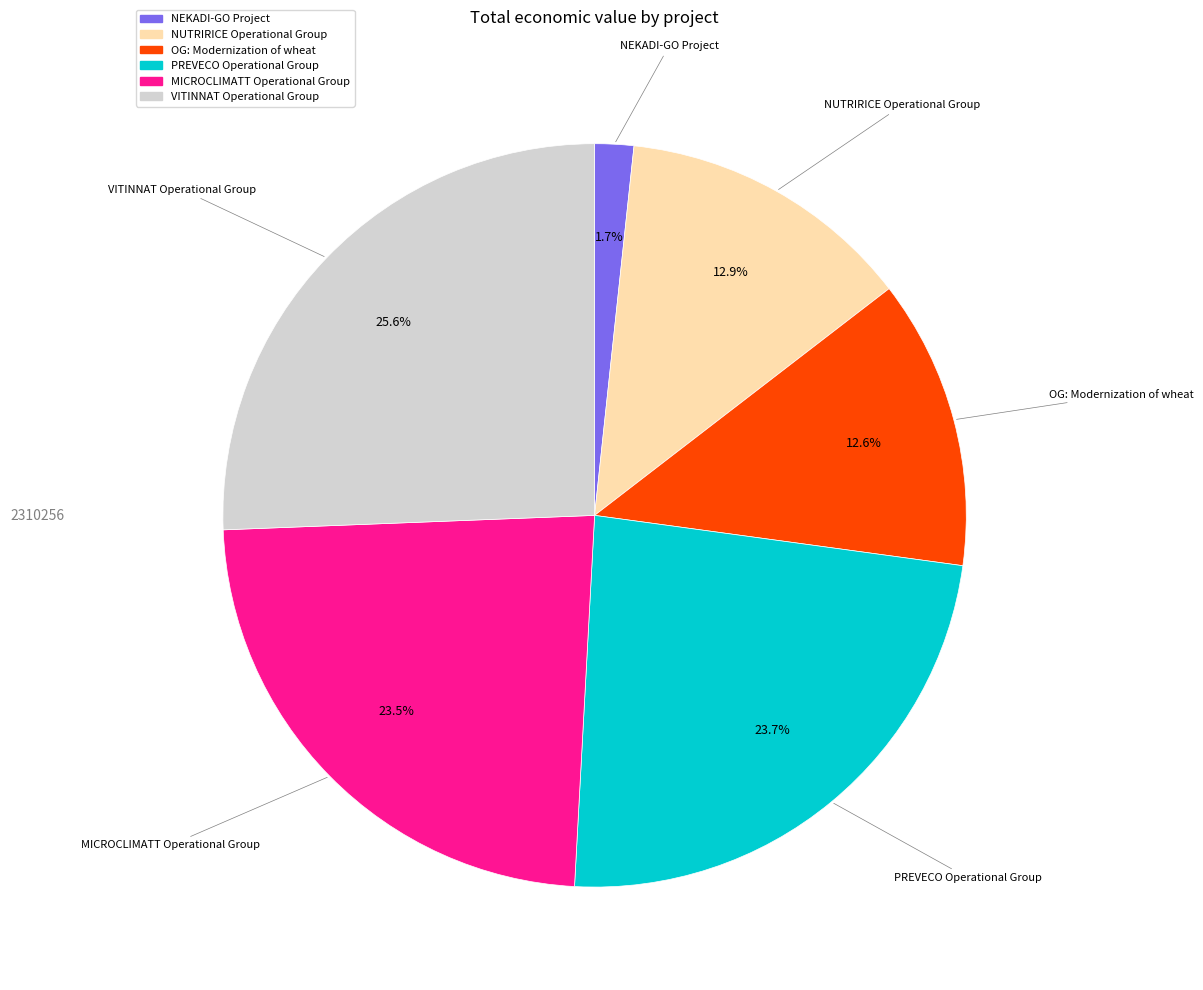

Does any single category account for the majority?

No